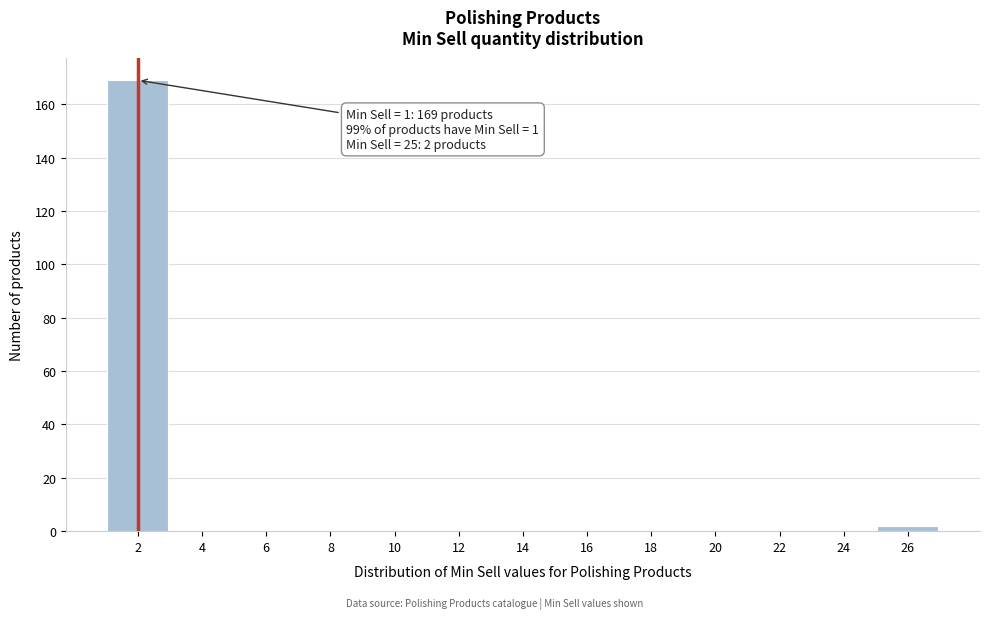

What is the greatest value displayed?

169